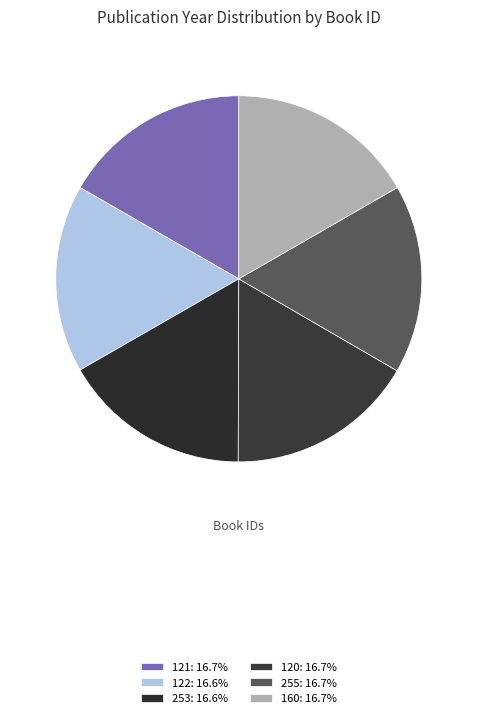

To the nearest percent, what is the combined percentage of 121 and 253?

33%